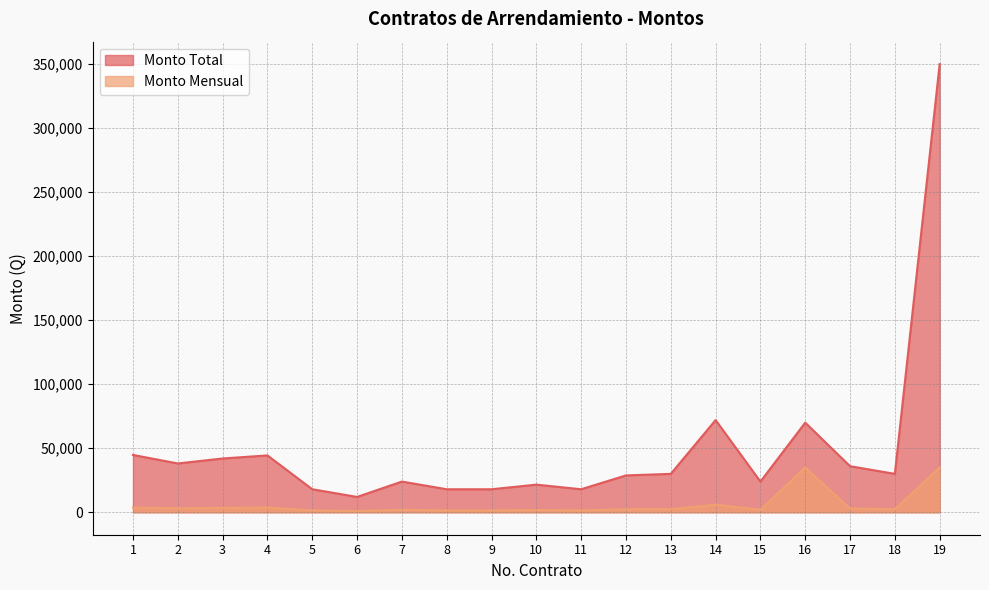

List the labels in order of Monto Total value, largest first.

19, 14, 16, 1, 4, 3, 2, 17, 13, 18, 12, 7, 15, 10, 5, 8, 9, 11, 6